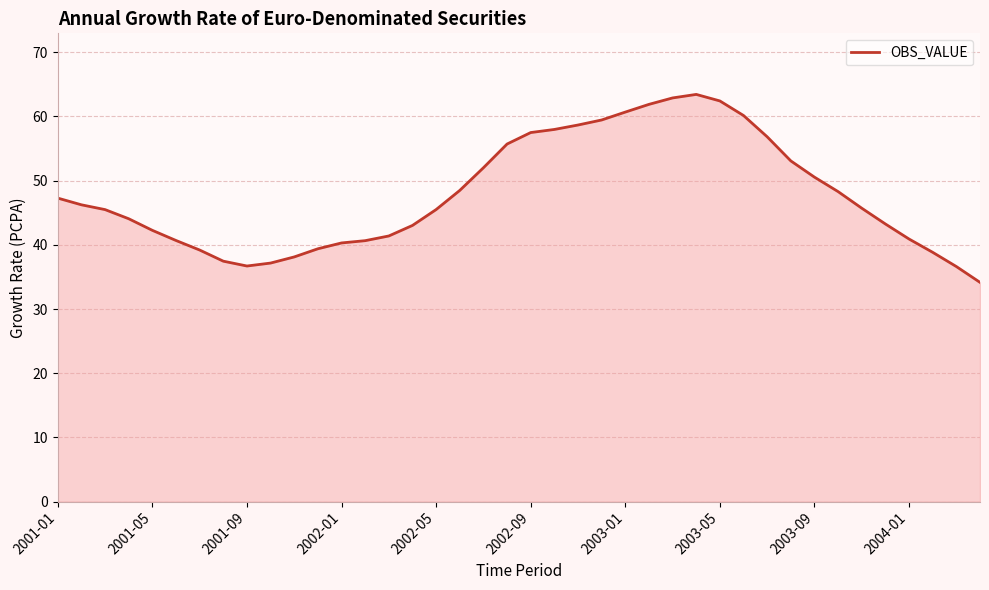

What is the minimum value shown in the chart?

34.2